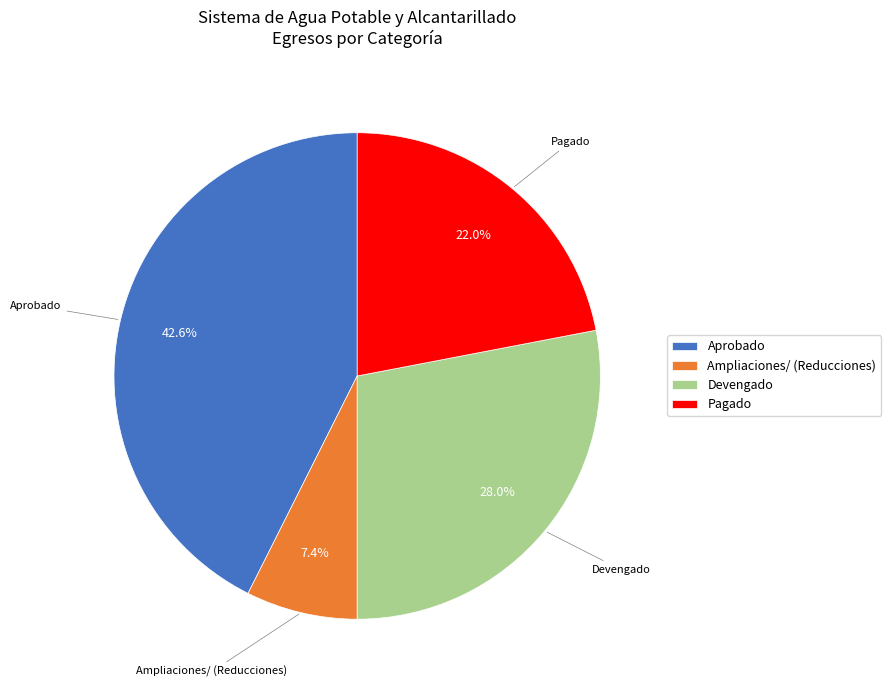

Rank the categories by value from highest to lowest.

Aprobado, Devengado, Pagado, Ampliaciones/ (Reducciones)